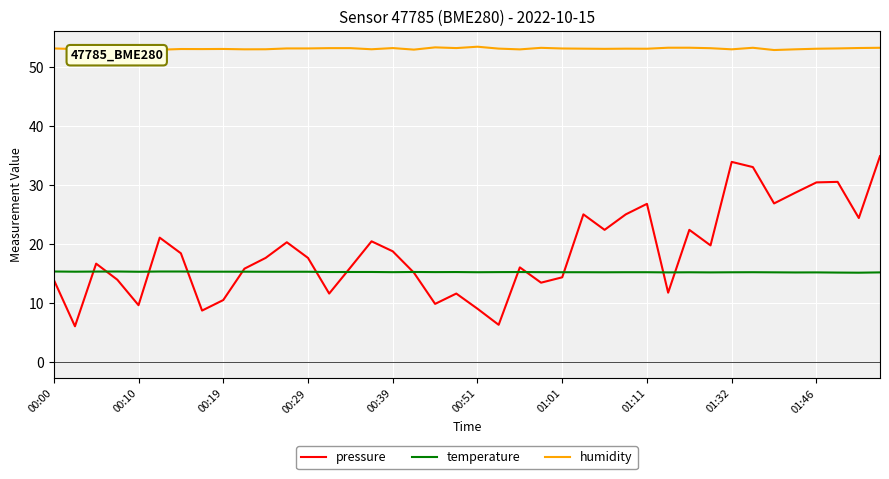

Which series has the largest range (max minus min)?

pressure